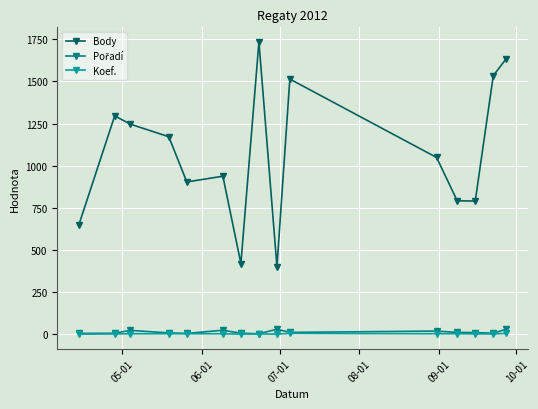

How many values in the Body series are below 1049?

7